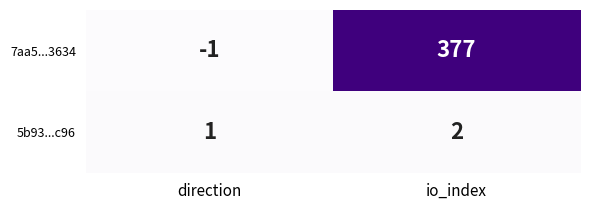

Which series changed the most between direction and io_index?

7aa5...3634